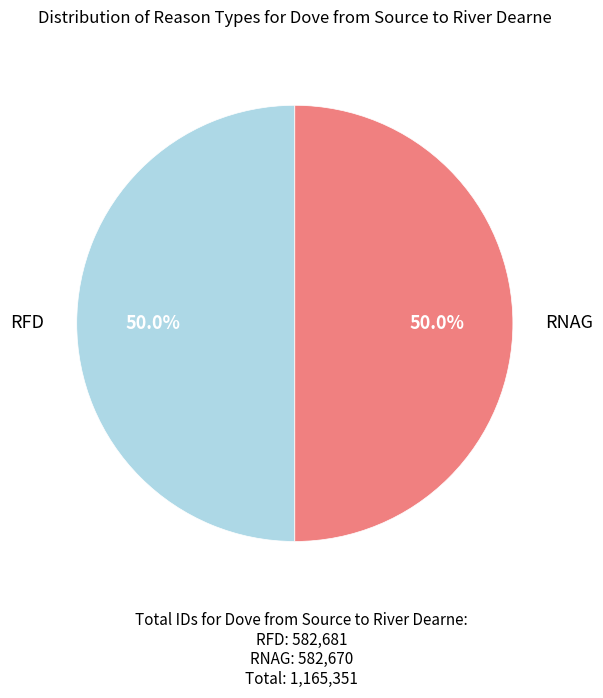

Approximately how many times larger is the value at RFD compared to RNAG?

1.0